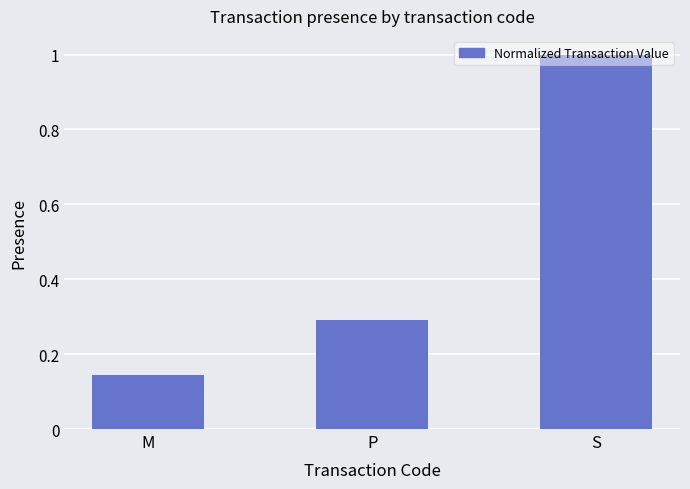

Between M and P, which is larger?

P